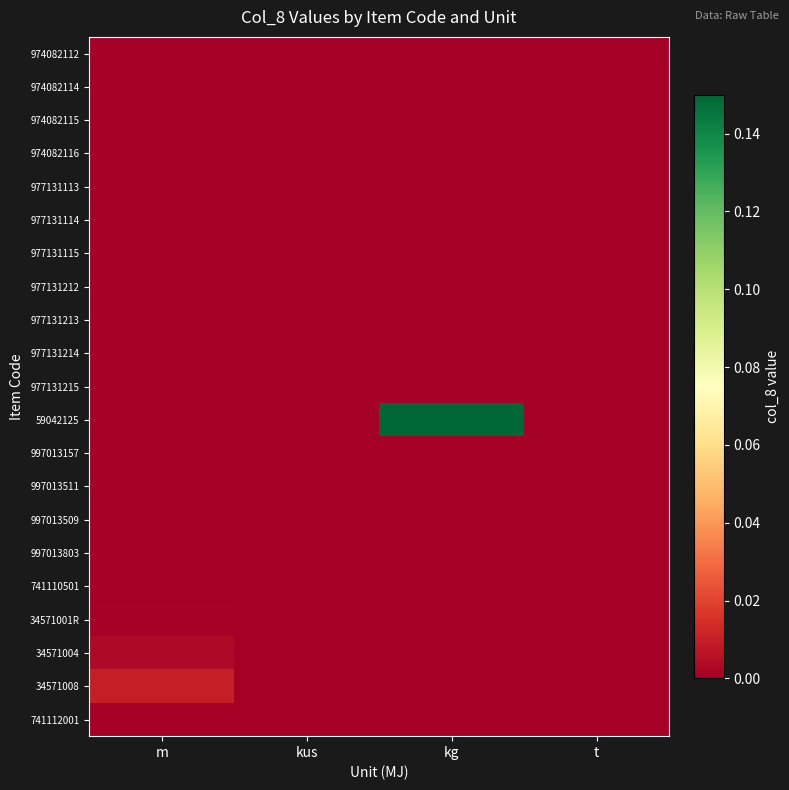

How many data points does each series have?

4